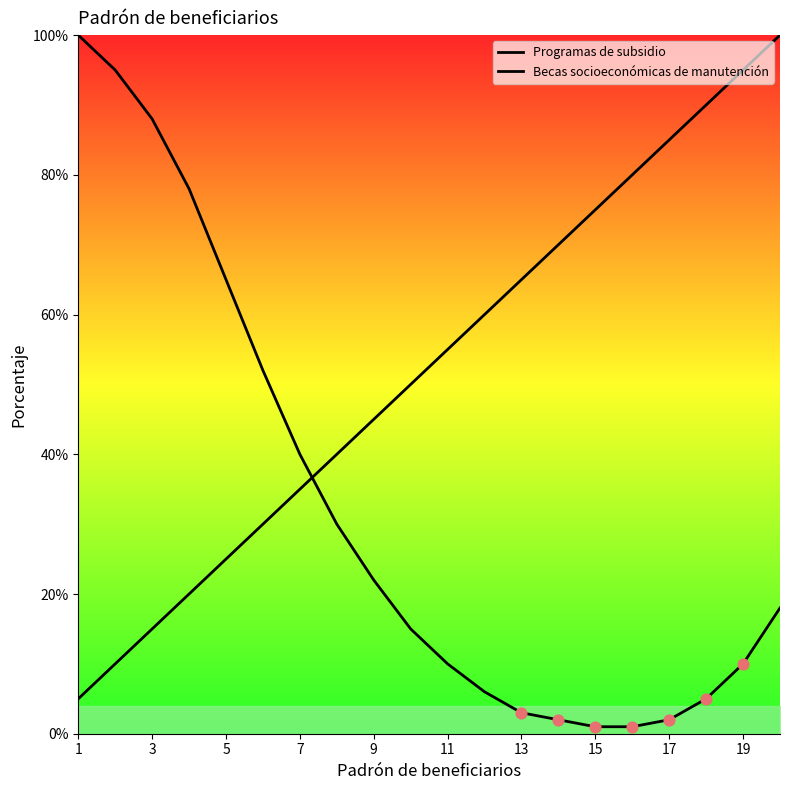

At how many categories does at least one series exceed 25?

20